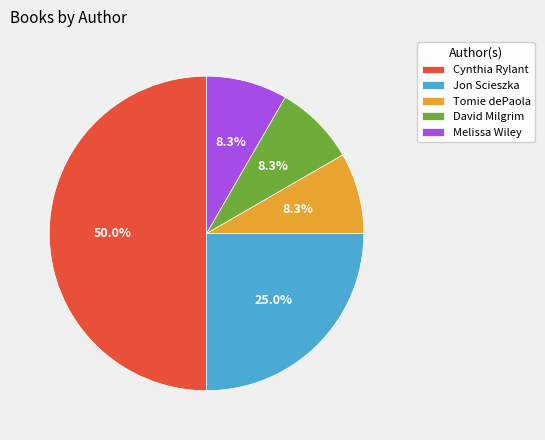

Does Tomie dePaola represent more than half of the total?

No